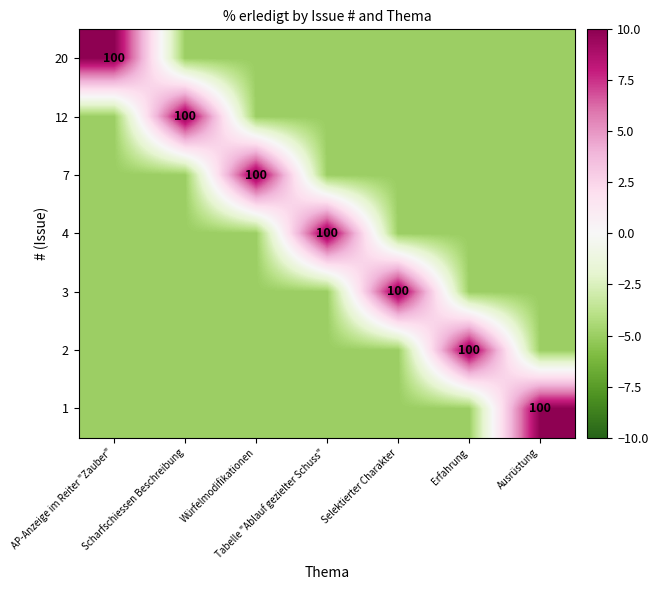

What is the lowest value of the 12 series?

-5